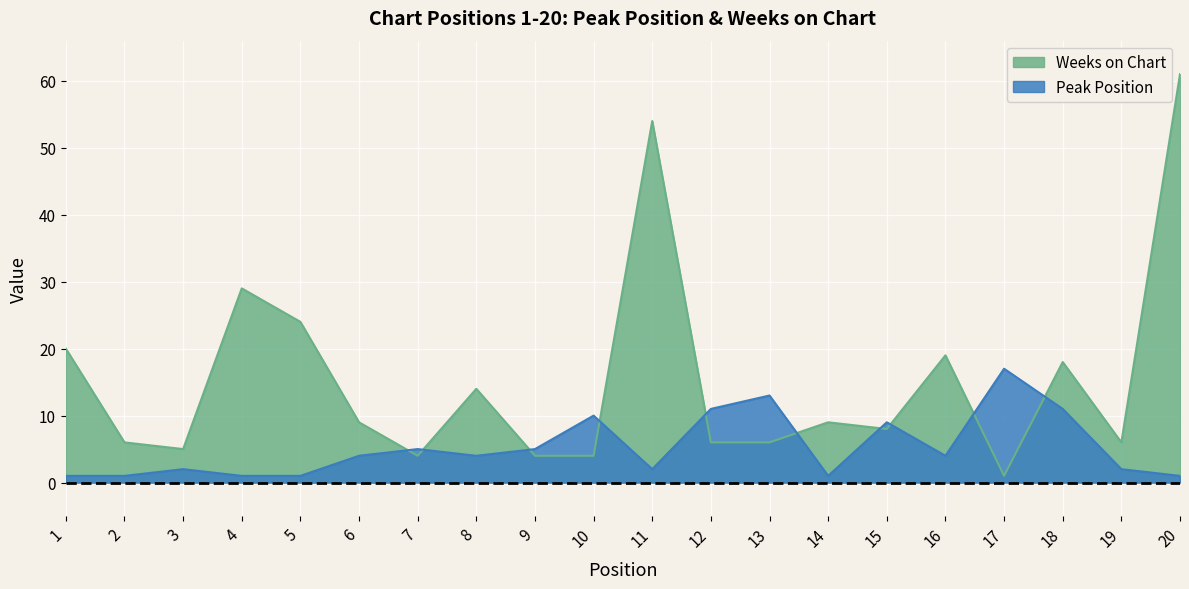

How many lines are shown in the chart?

2